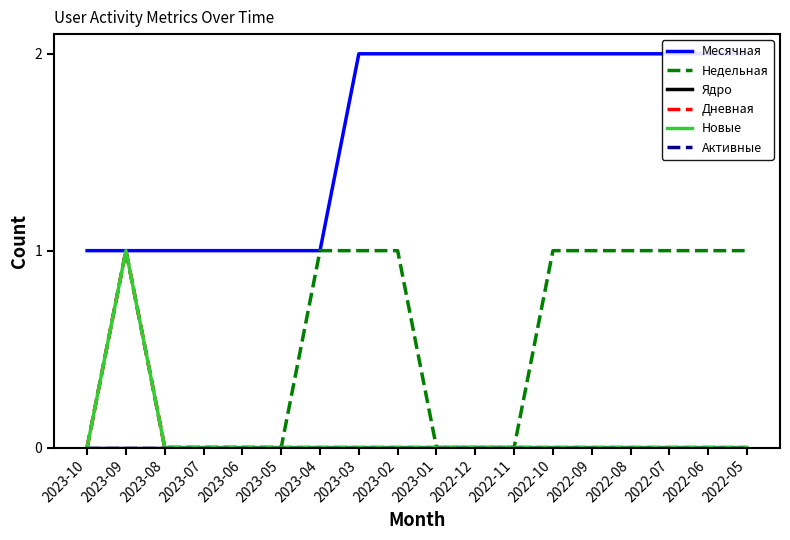

True or false: Месячная and Дневная intersect in this chart.

False